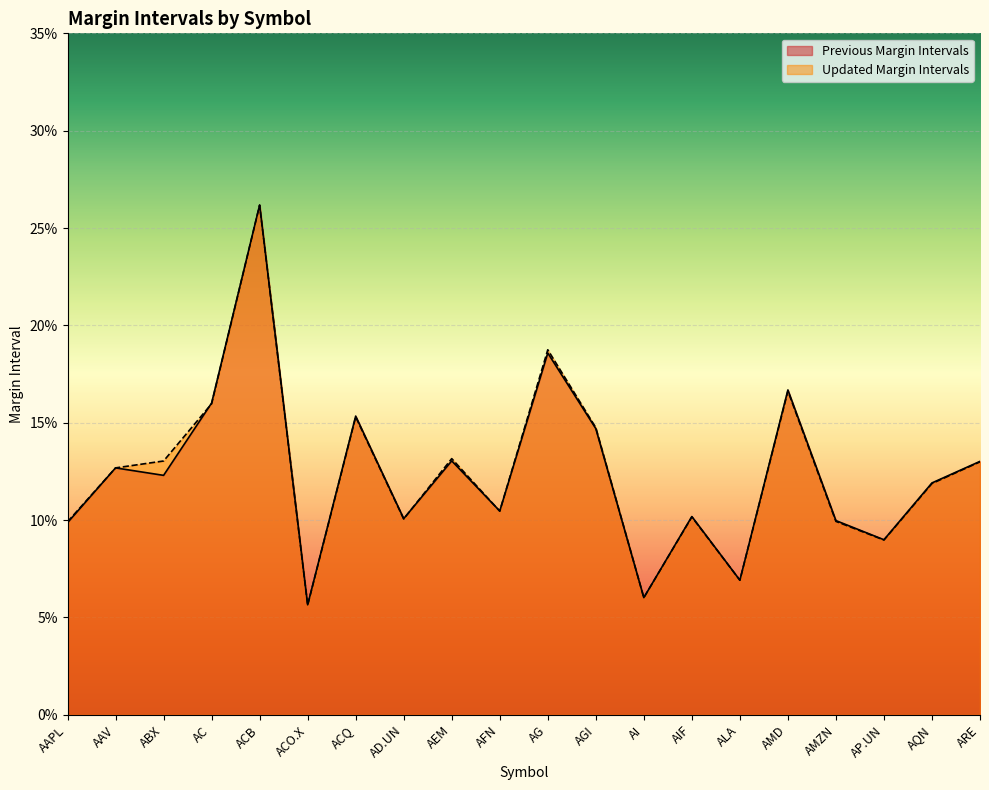

How many data points does each series have?

20